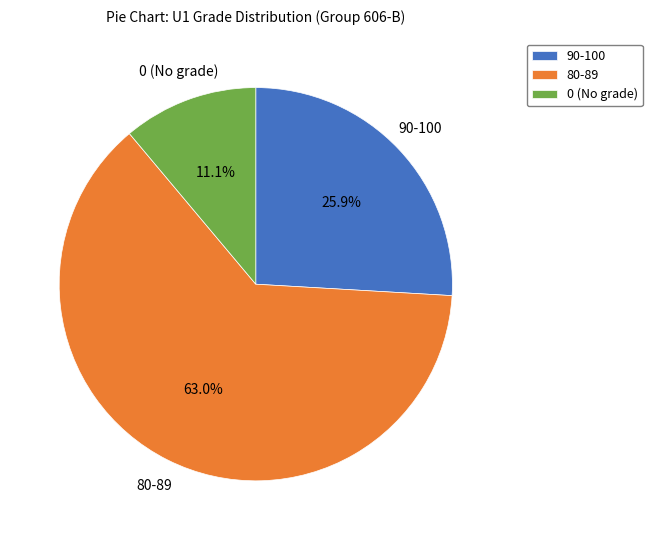

Does any single category account for the majority?

Yes